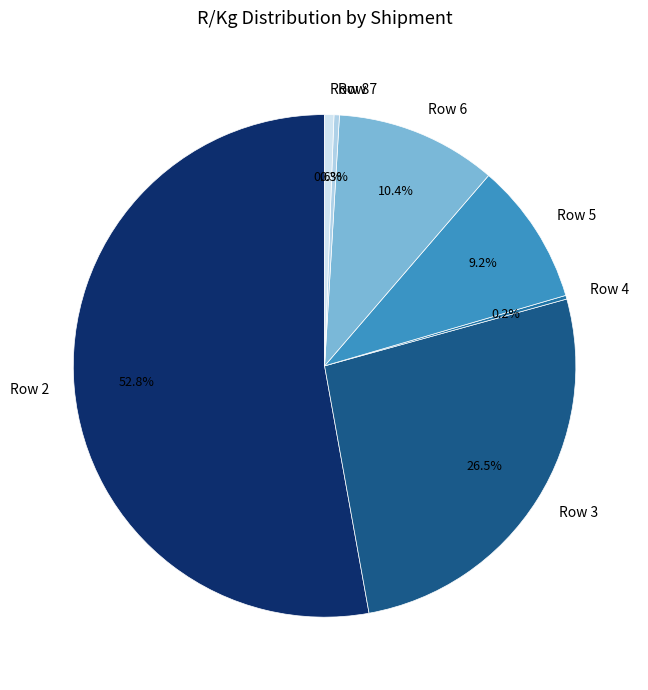

What is the ratio of the value at Row 5 to the value at Row 6?

0.9